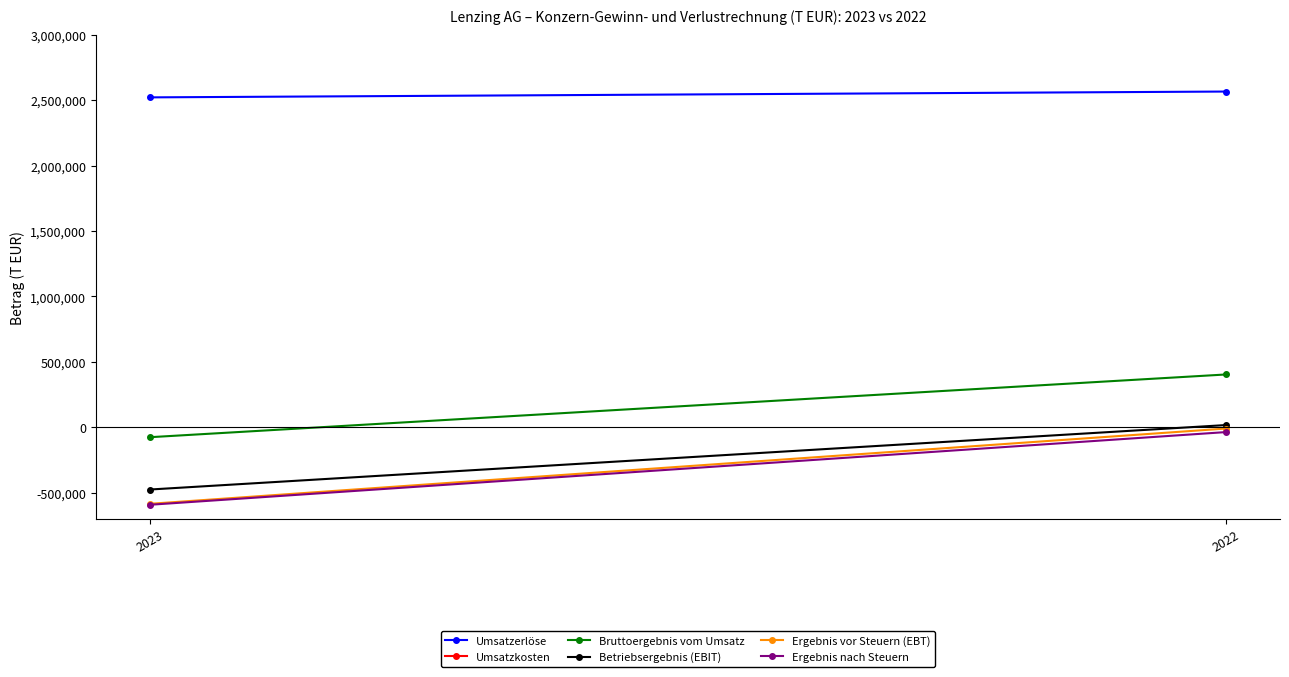

At which label is Ergebnis vor Steuern (EBT) closest to -297844?

2022